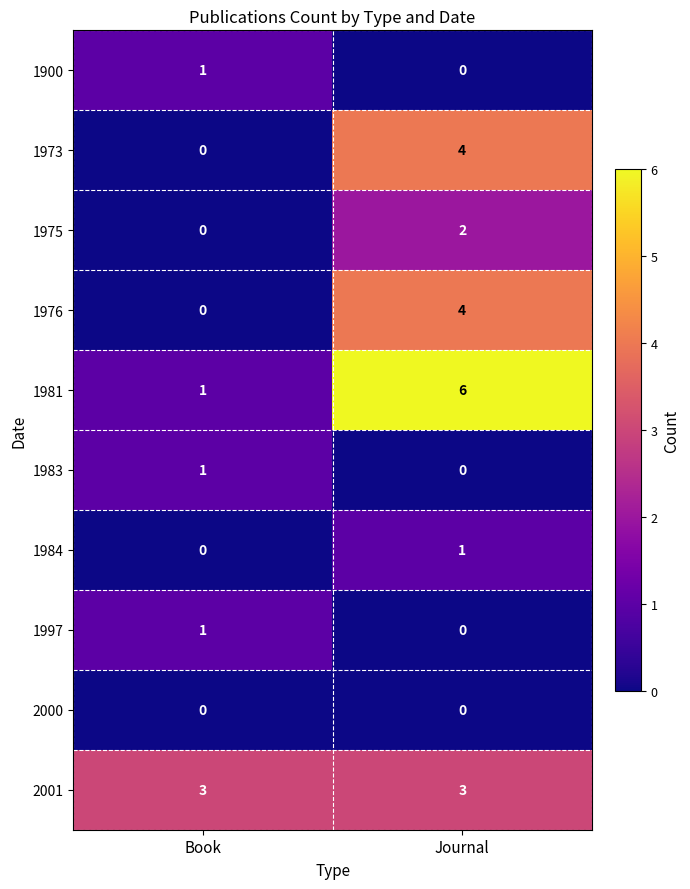

What is the difference between the 1976 values at Book and Journal?

4